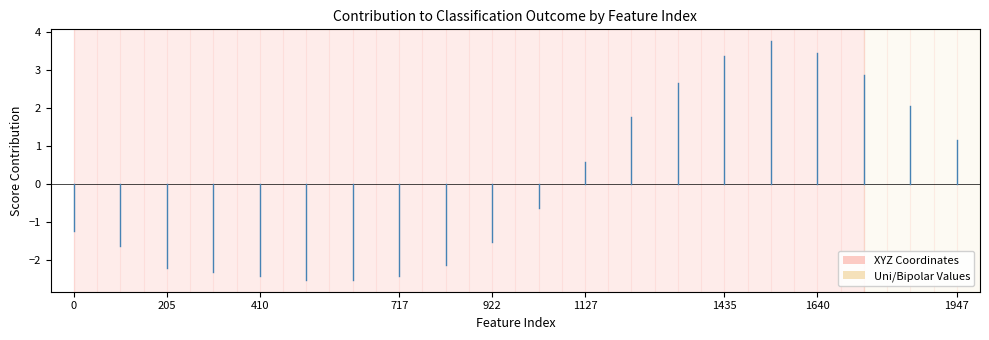

How many series are shown in this chart?

1